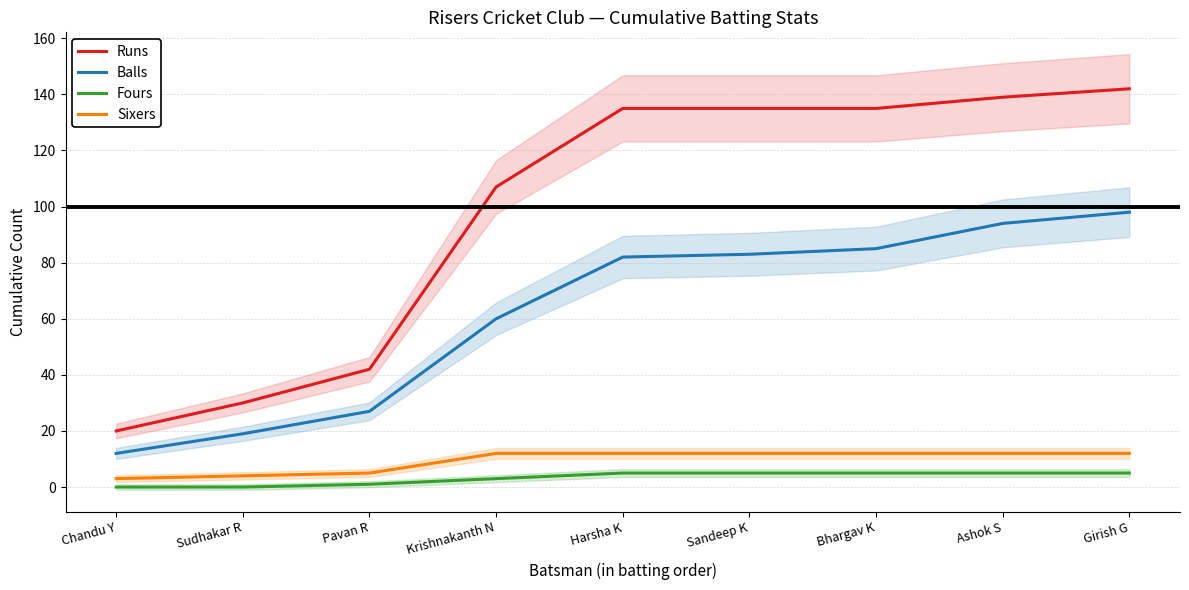

What is the spread (max minus min) of values at Chandu Y?

20